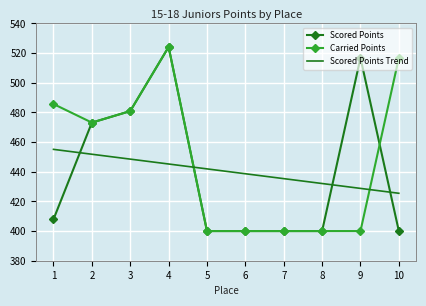

Is it true that Carried Points equals 787.7 at 3?

False